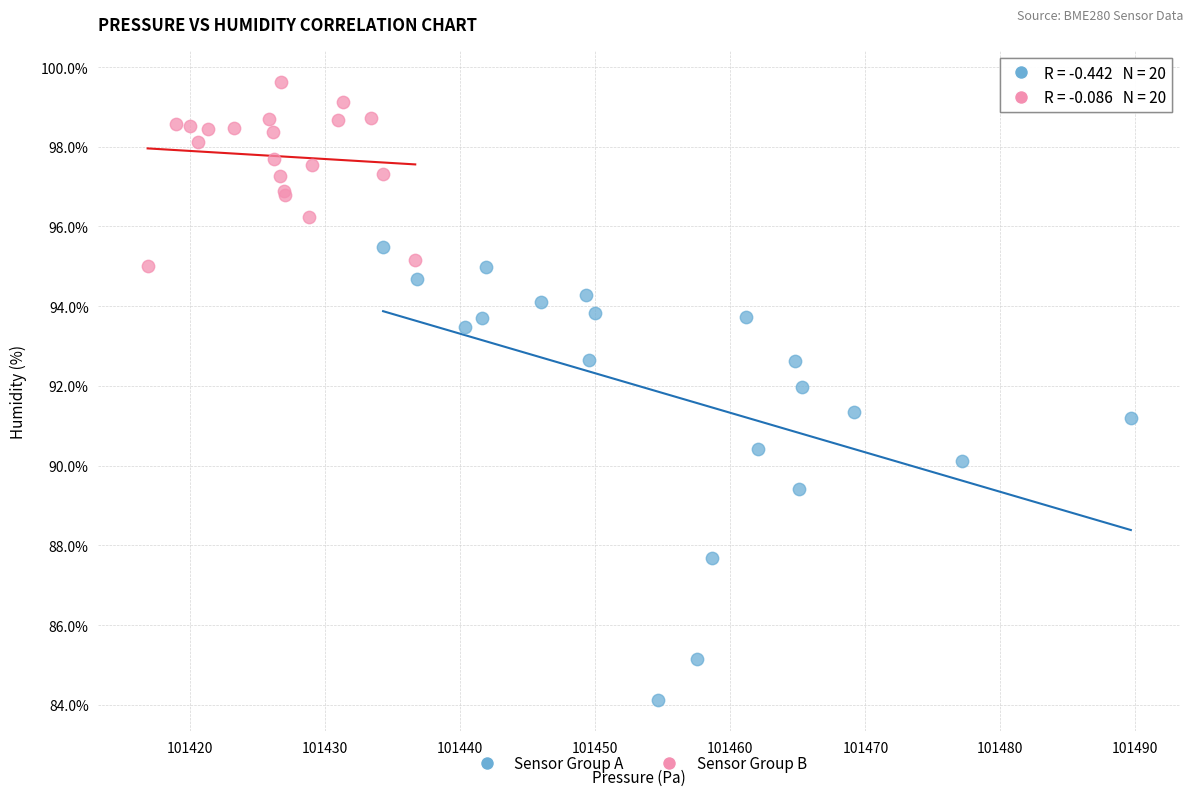

Which series has the widest spread of Y values?

Sensor Group A